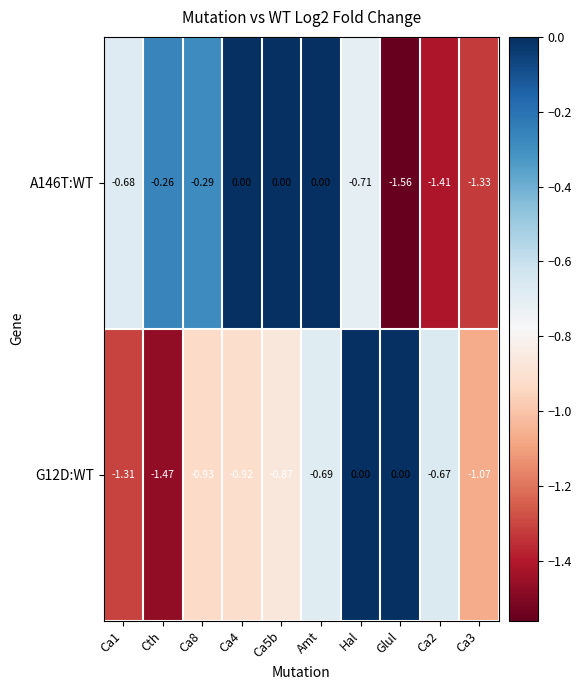

How many categories are shown in the chart?

10